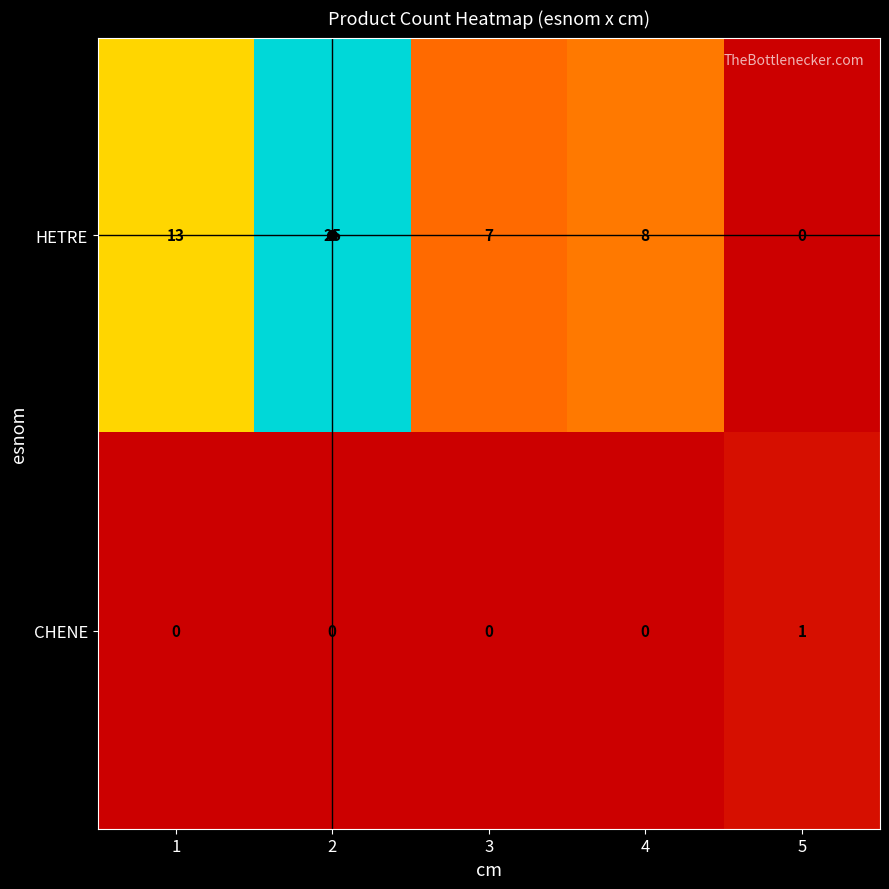

At which label does CHENE reach its peak?

5